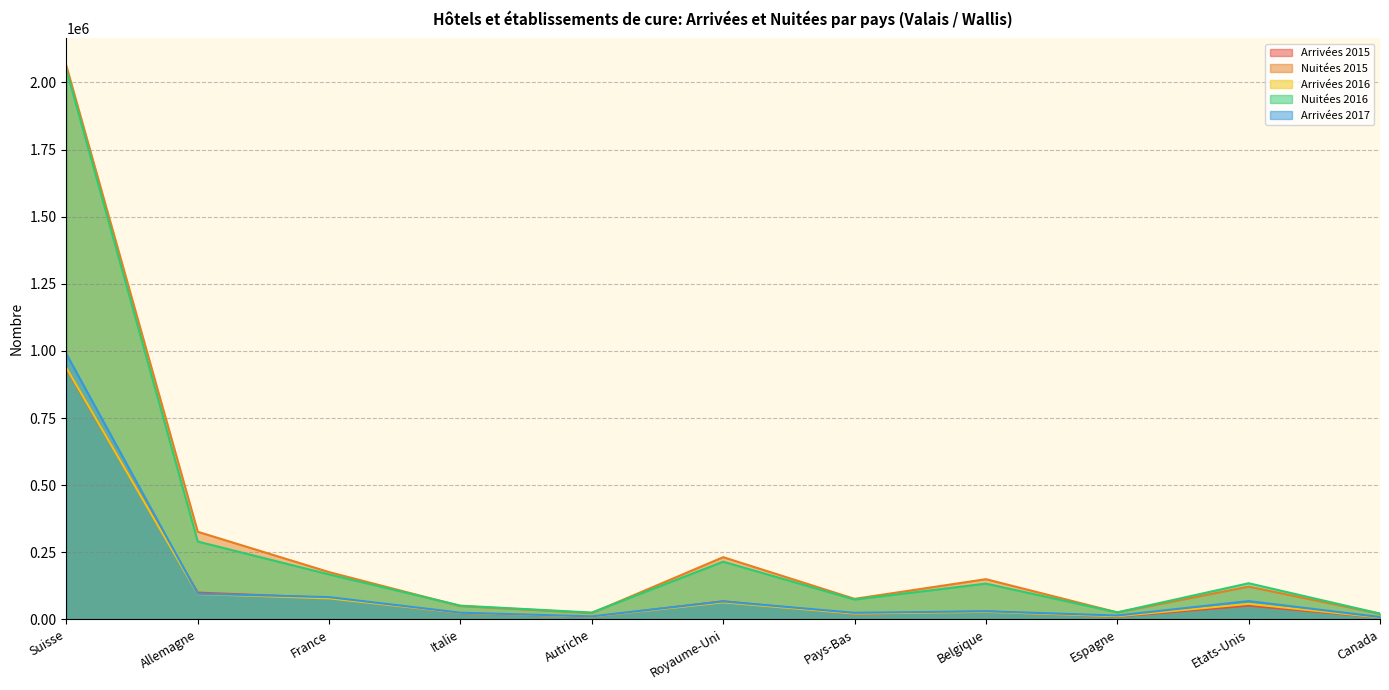

Reading left to right, transcribe all the data shown in this chart.

Arrivées 2015: Suisse=933275	Allemagne=99630	France=80138	Italie=23127	Autriche=9330	Royaume-Uni=67287	Pays-Bas=20441	Belgique=29491	Espagne=10093	Etats-Unis=50957	Canada=6786
Nuitées 2015: Suisse=2061095	Allemagne=326144	France=175917	Italie=49421	Autriche=23538	Royaume-Uni=231579	Pays-Bas=76343	Belgique=149554	Espagne=25889	Etats-Unis=121961	Canada=21050
Arrivées 2016: Suisse=936325	Allemagne=94412	France=78143	Italie=23887	Autriche=10235	Royaume-Uni=63439	Pays-Bas=21227	Belgique=27880	Espagne=11493	Etats-Unis=57662	Canada=6940
Nuitées 2016: Suisse=2047108	Allemagne=289809	France=167276	Italie=50993	Autriche=25240	Royaume-Uni=214803	Pays-Bas=73688	Belgique=133091	Espagne=25981	Etats-Unis=134439	Canada=21435
Arrivées 2017: Suisse=988407	Allemagne=95535	France=82671	Italie=24700	Autriche=11036	Royaume-Uni=66561	Pays-Bas=24367	Belgique=29982	Espagne=14217	Etats-Unis=67933	Canada=8518